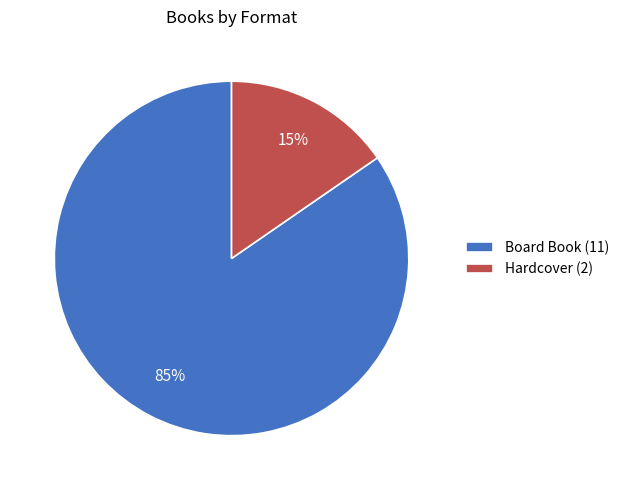

Which has a higher value, Hardcover (2) or Board Book (11)?

Board Book (11)